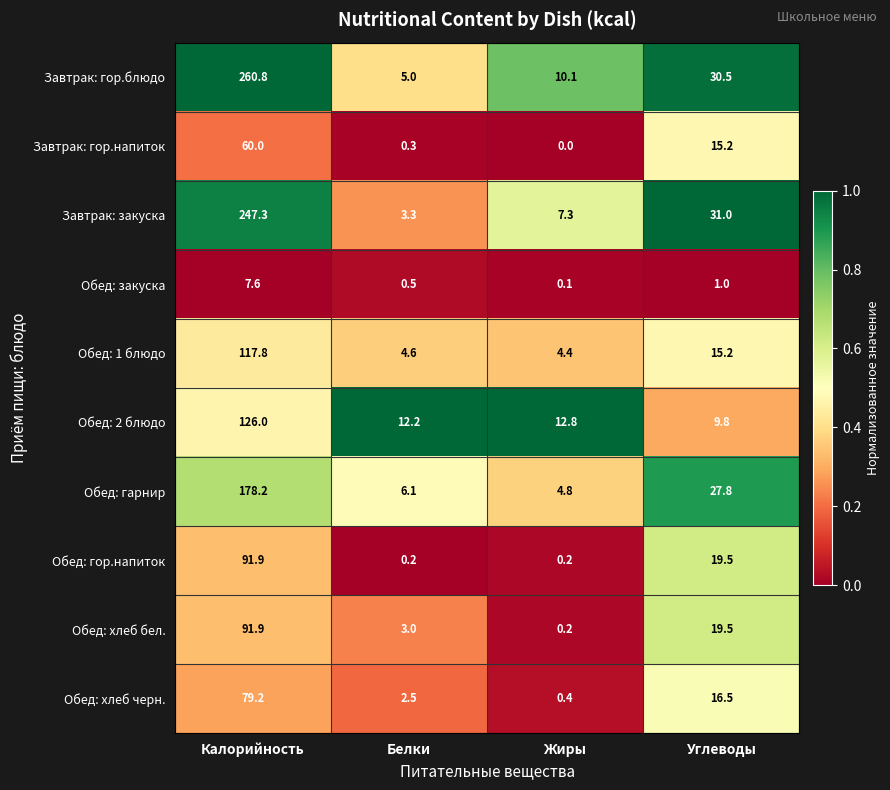

How many data points does each series have?

4